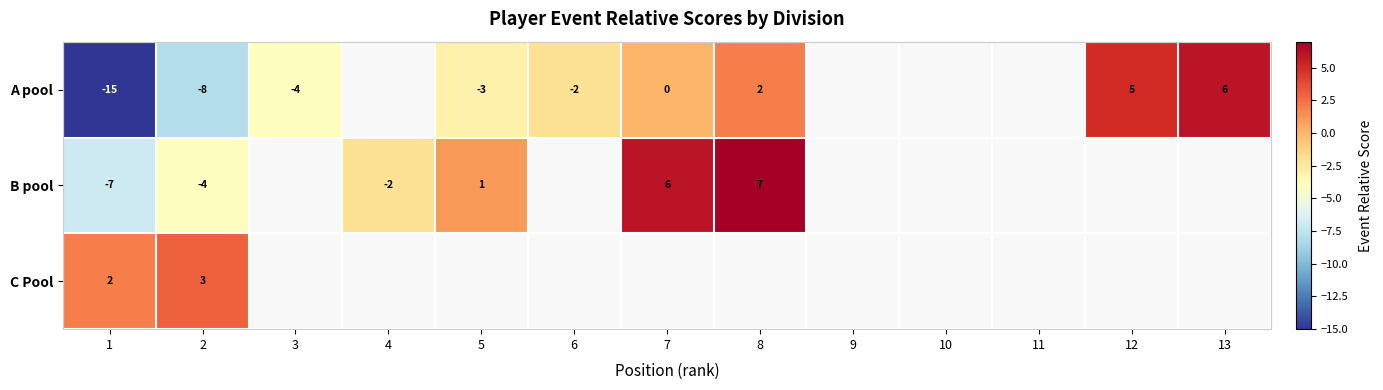

The A pool series shows -2 at 2. True or false?

False